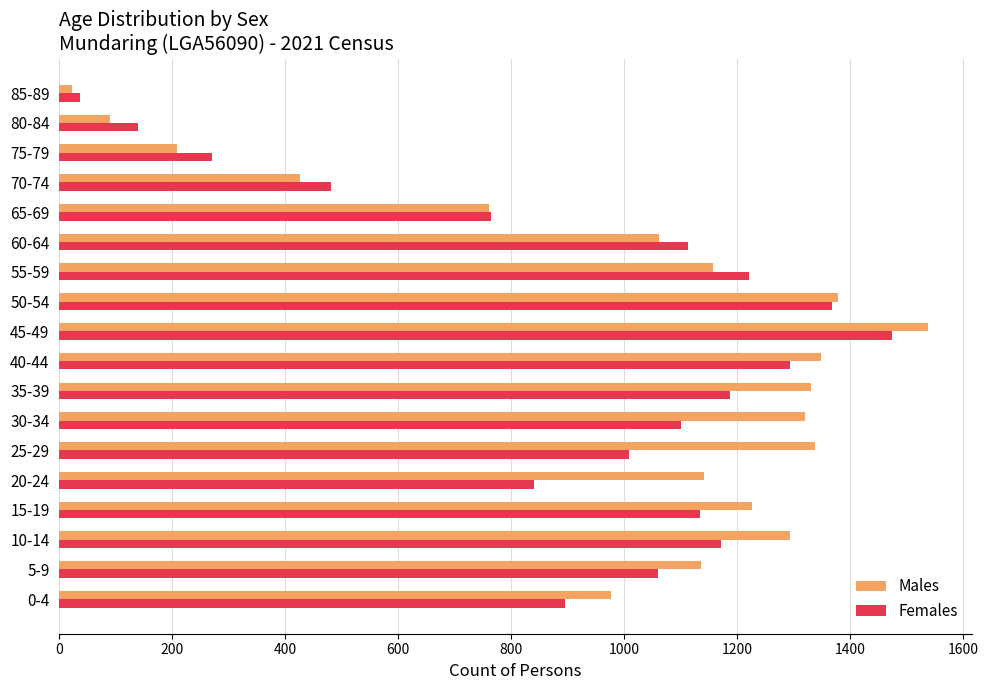

What is the sum of all Females values?

16555